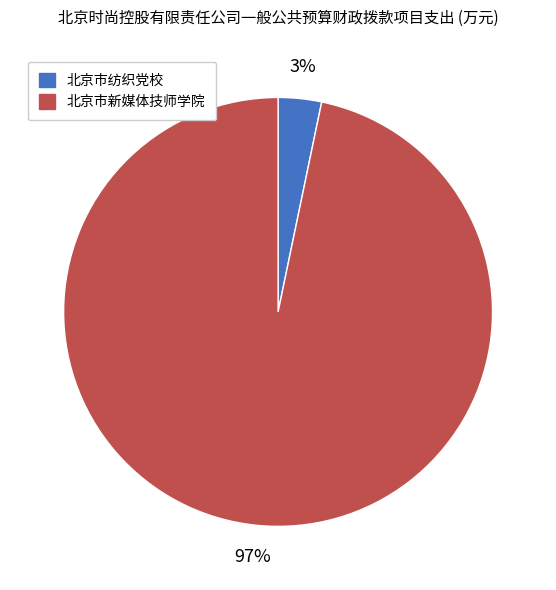

Rank the categories by value from highest to lowest.

北京市新媒体技师学院, 北京市纺织党校